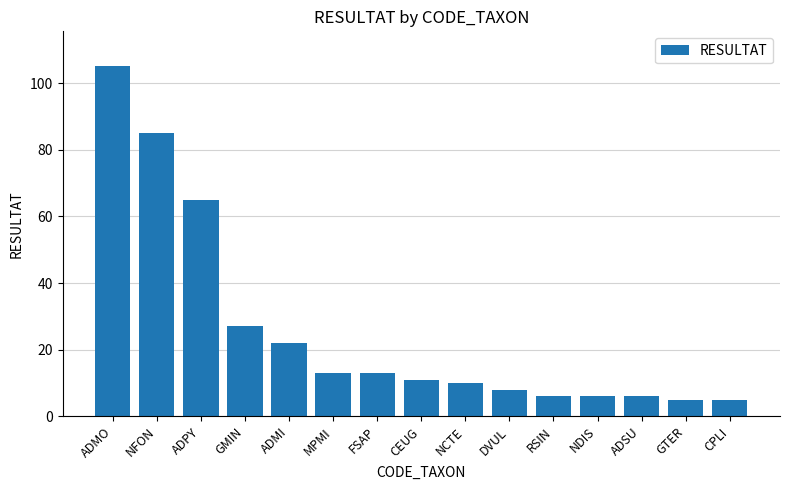

The value at RSIN is 6. True or false?

True